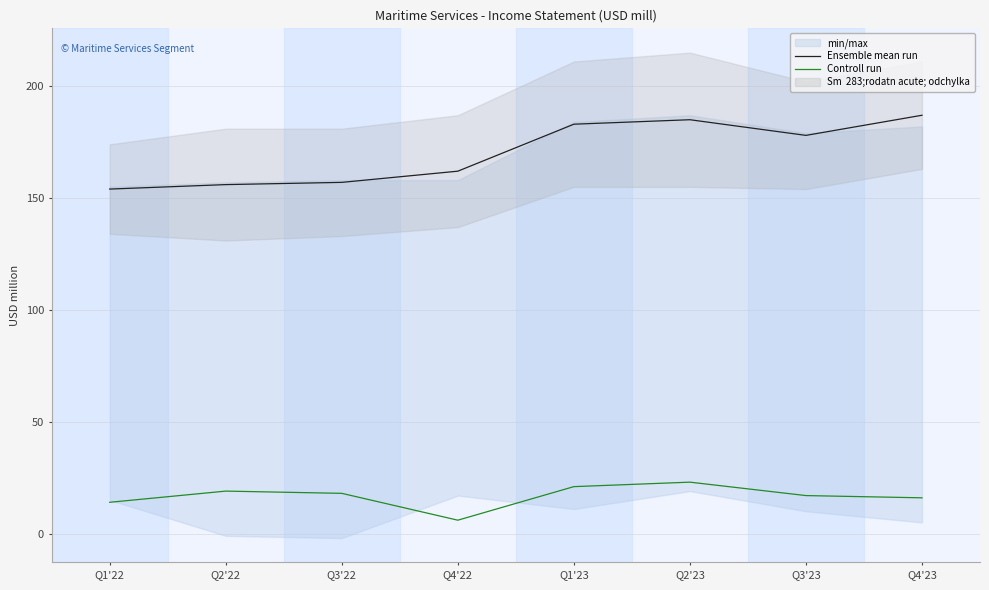

Reading left to right, what are all the values shown in this chart?

Ensemble mean run: 154	156	157	162	183	185	178	187
Controll run: 14	19	18	6	21	23	17	16